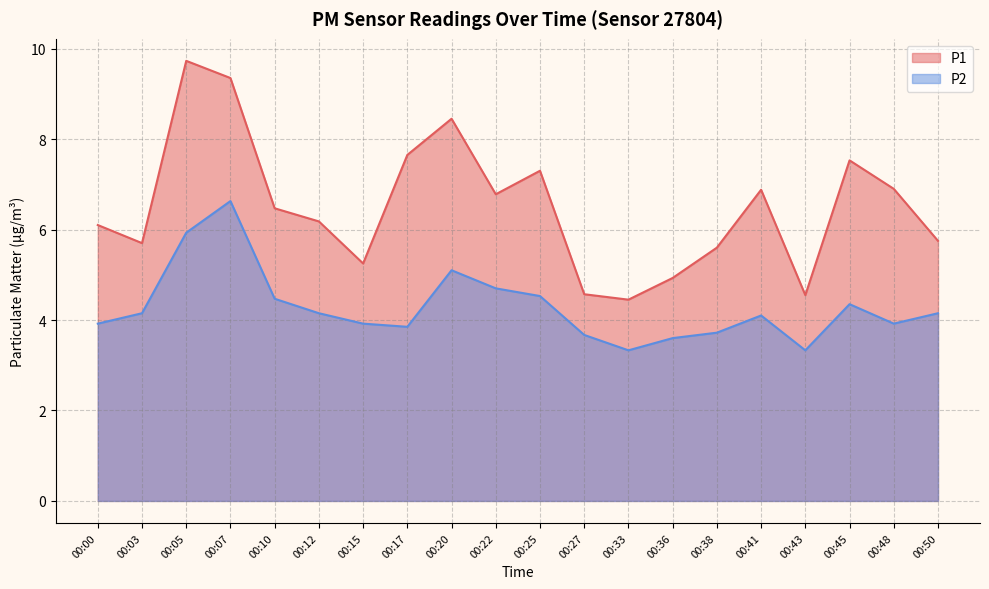

Reading left to right, extract all data points from this chart.

P1: 00:00=6.1	00:03=5.7	00:05=9.7	00:07=9.3	00:10=6.5	00:12=6.2	00:15=5.2	00:17=7.7	00:20=8.4	00:22=6.8	00:25=7.3	00:27=4.6	00:33=4.5	00:36=4.9	00:38=5.6	00:41=6.9	00:43=4.5	00:45=7.5	00:48=6.9	00:50=5.8
P2: 00:00=3.9	00:03=4.2	00:05=5.9	00:07=6.6	00:10=4.5	00:12=4.2	00:15=3.9	00:17=3.9	00:20=5.1	00:22=4.7	00:25=4.5	00:27=3.7	00:33=3.3	00:36=3.6	00:38=3.7	00:41=4.1	00:43=3.3	00:45=4.3	00:48=3.9	00:50=4.2